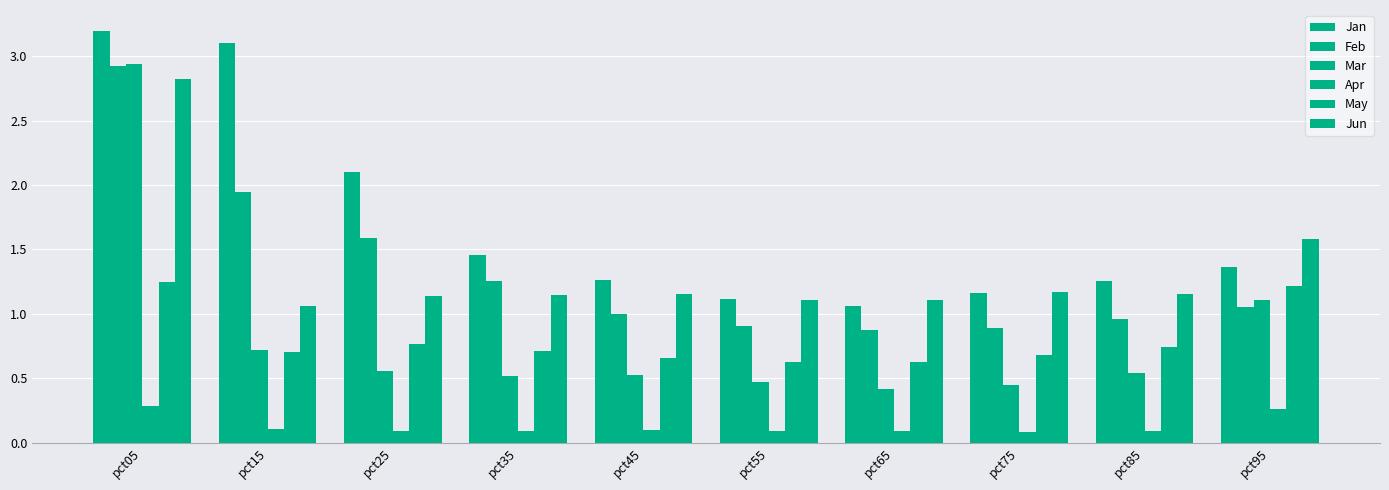

Does the chart contain any negative values?

No